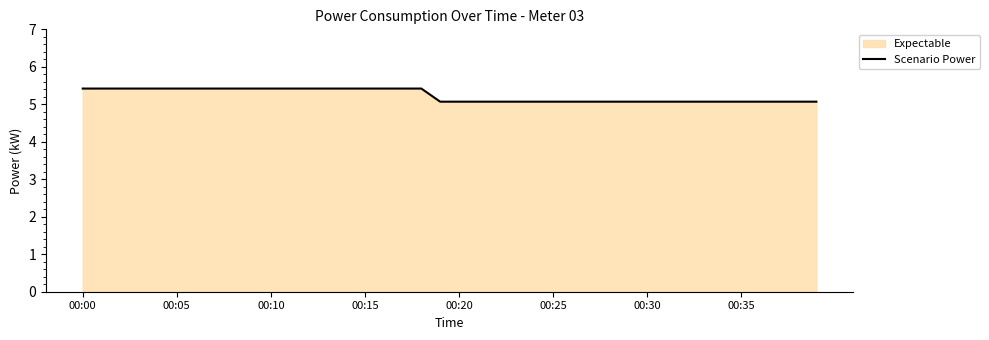

What is the maximum value shown in the chart?

5.4